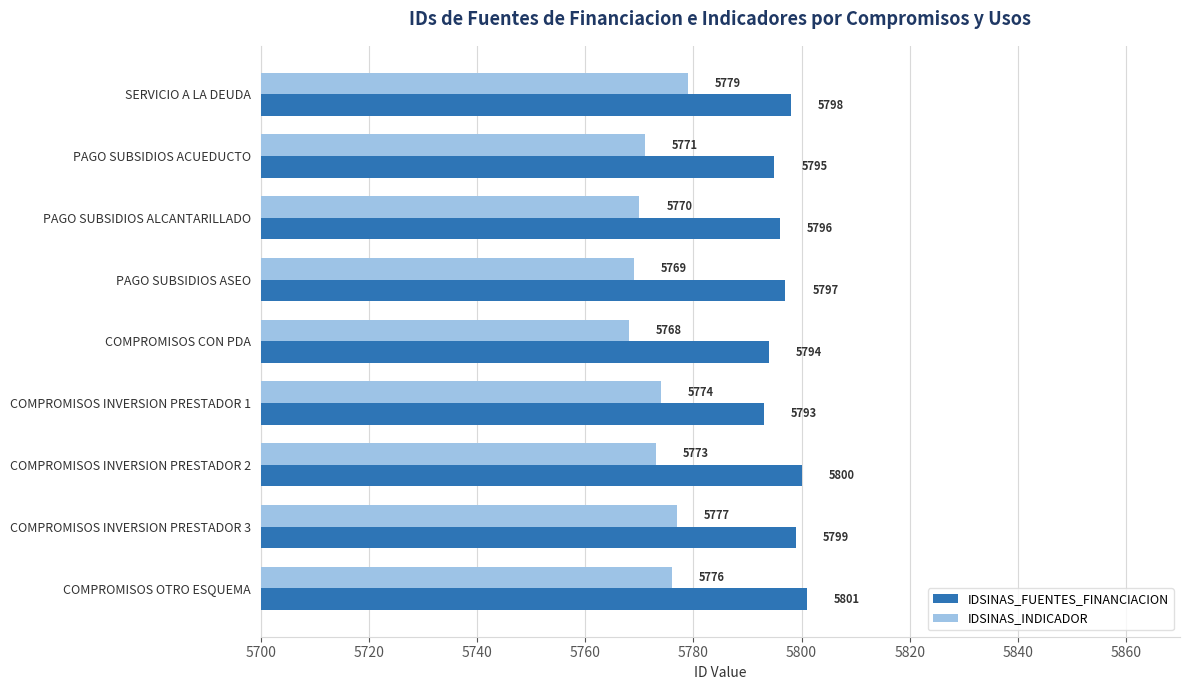

What is the total value across all series at PAGO SUBSIDIOS ALCANTARILLADO?

11566